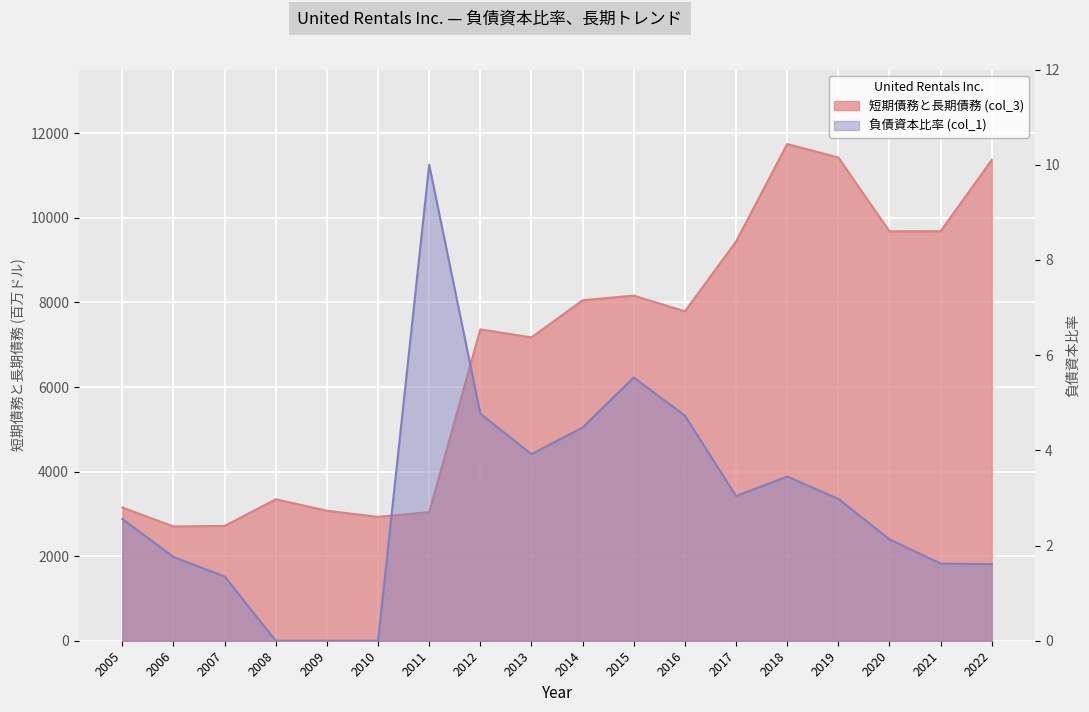

What is the difference between the maximum and minimum values?

9045